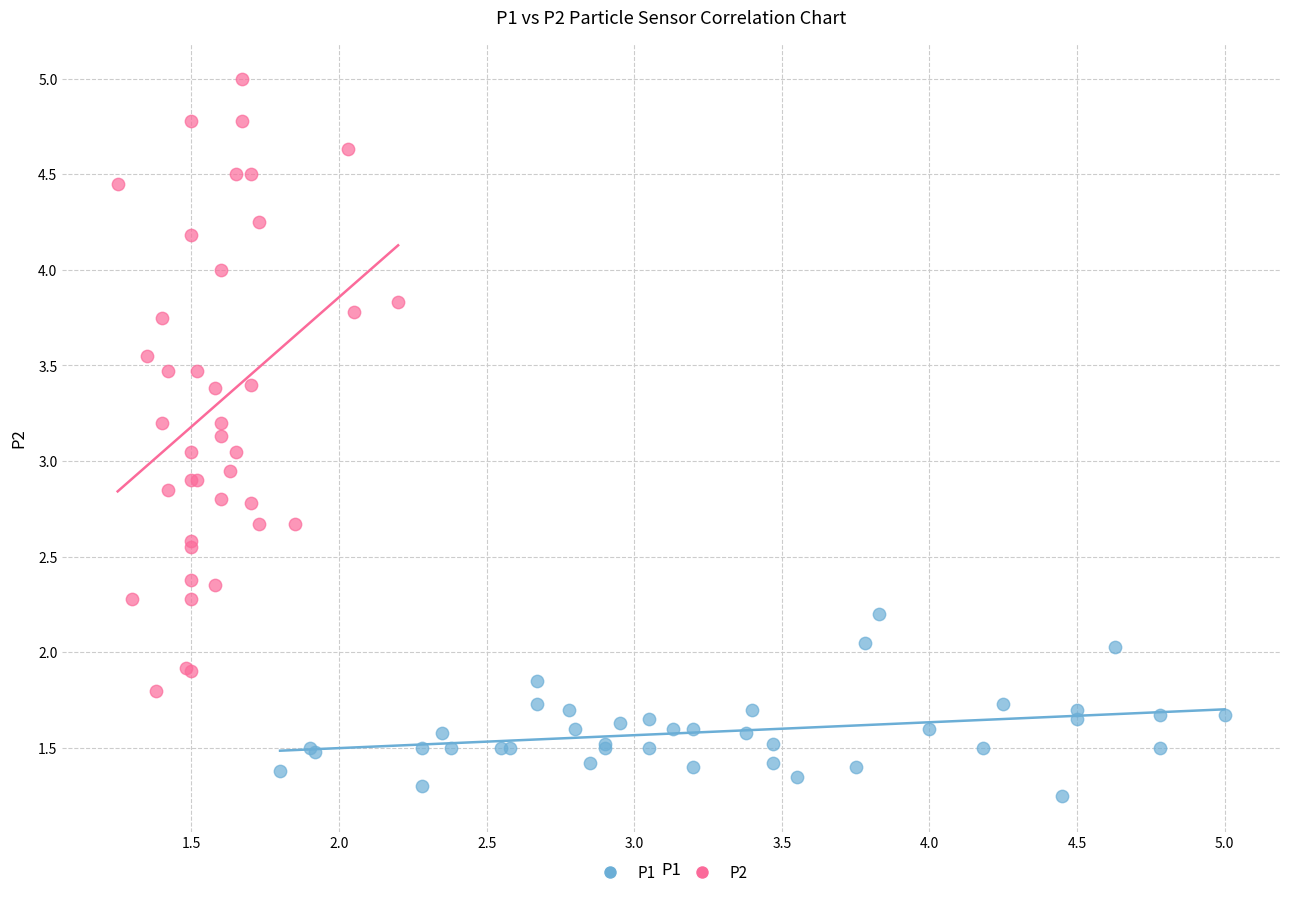

Which series has the largest Y range (max minus min)?

P2